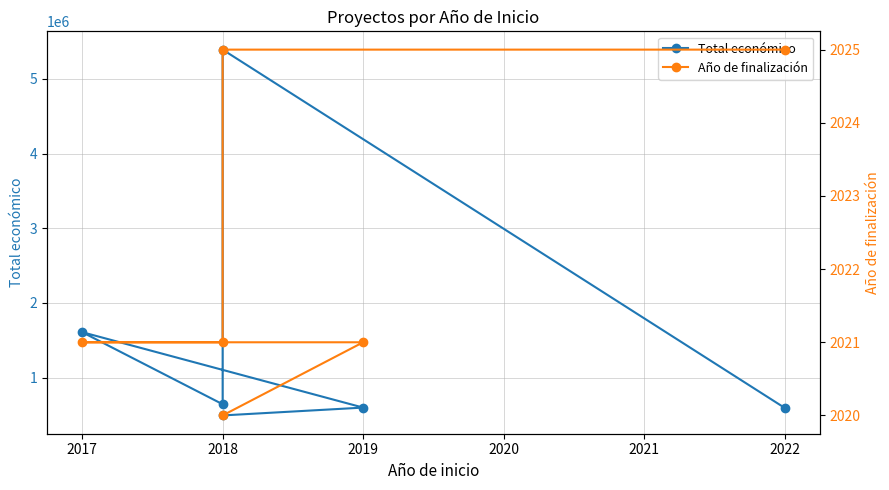

Does the chart display data point markers on the line(s)?

Yes